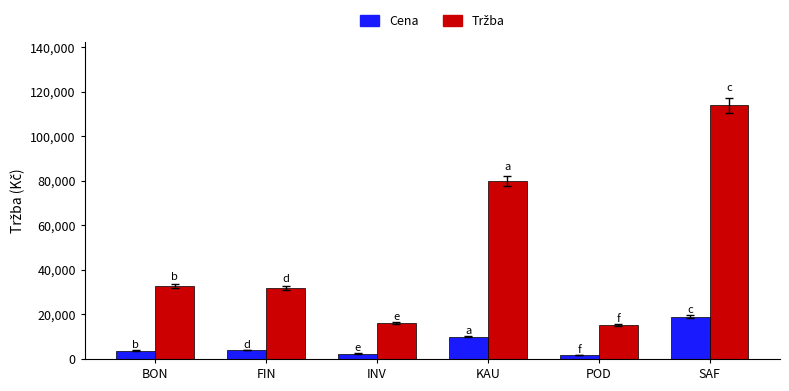

At which category is the sum across all series the highest?

SAF